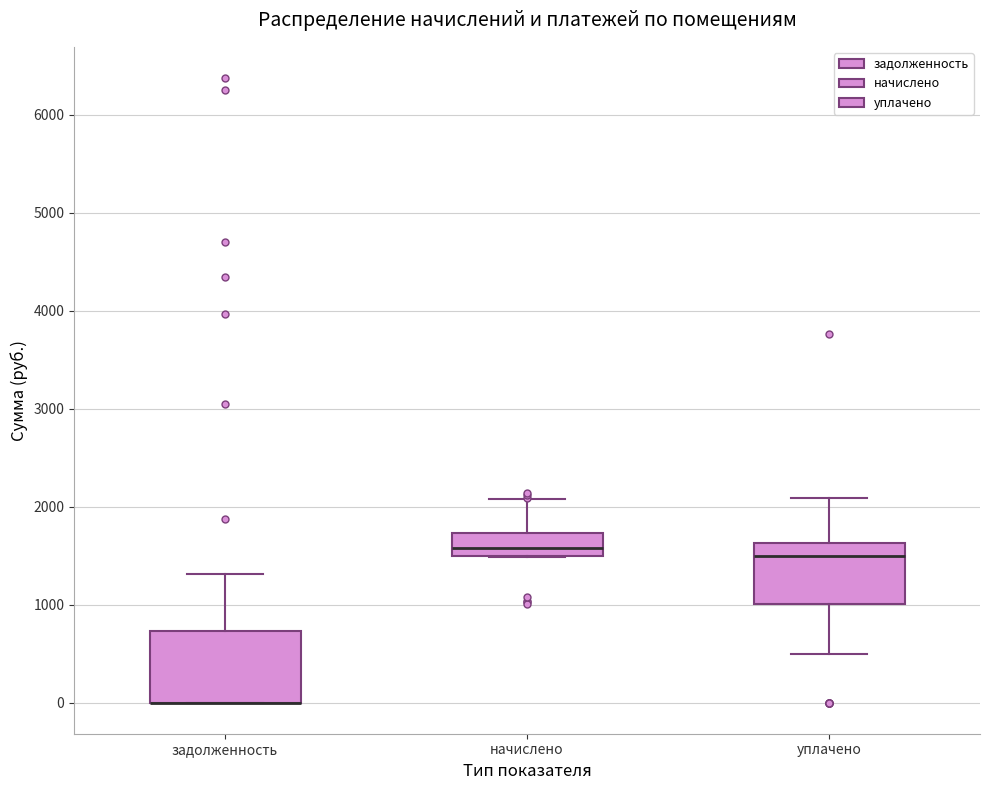

Comparing the boxes themselves (not the whiskers), which one is the tallest?

задолженность